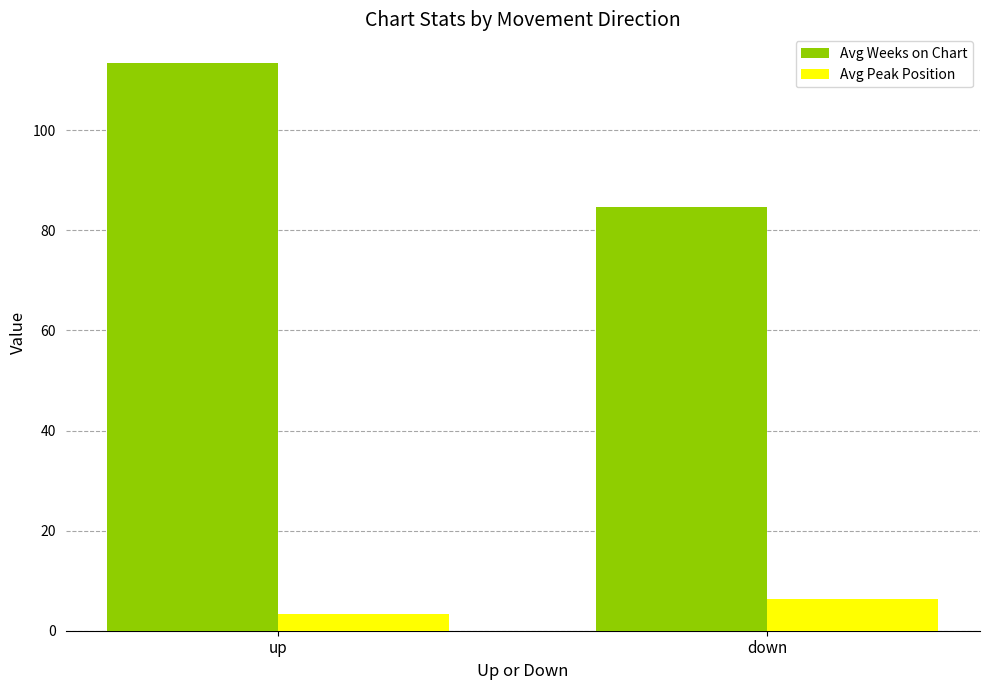

How many bars are there in each group?

2